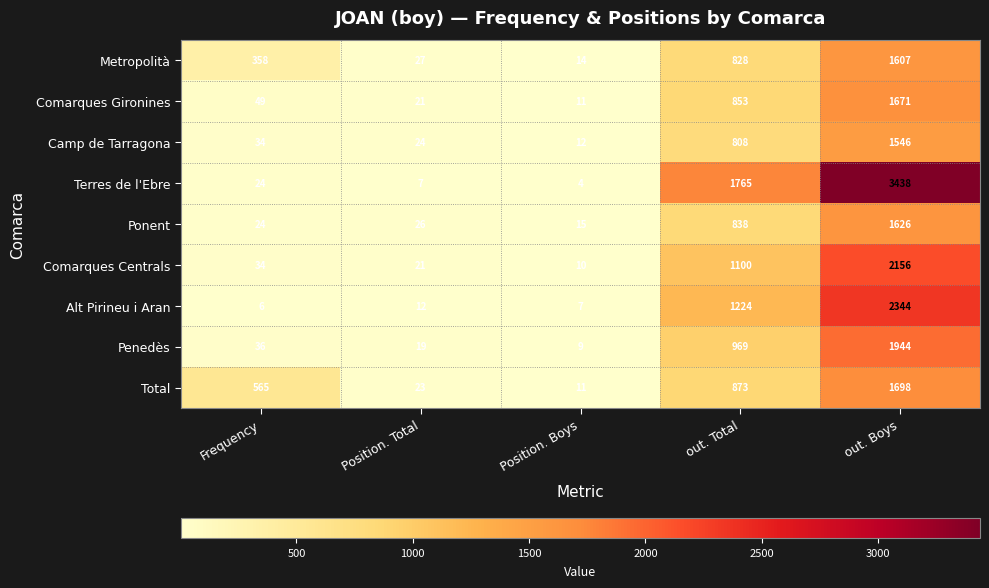

The value of Total at Position. Total is 33. True or false?

False